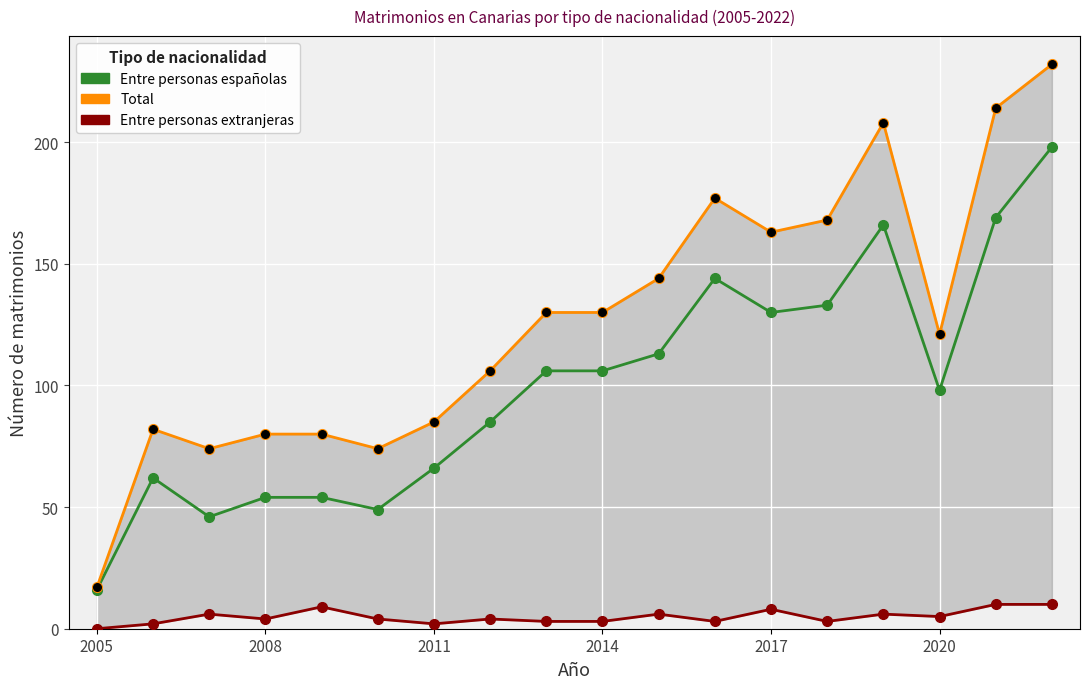

Which series has the widest spread of Y values?

Total